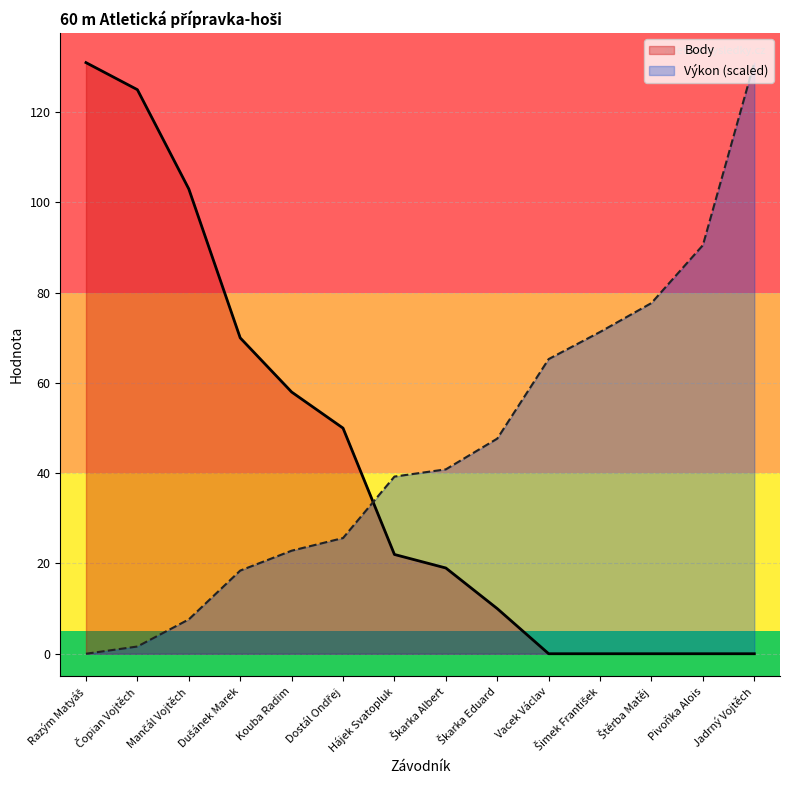

How many lines are shown in the chart?

2